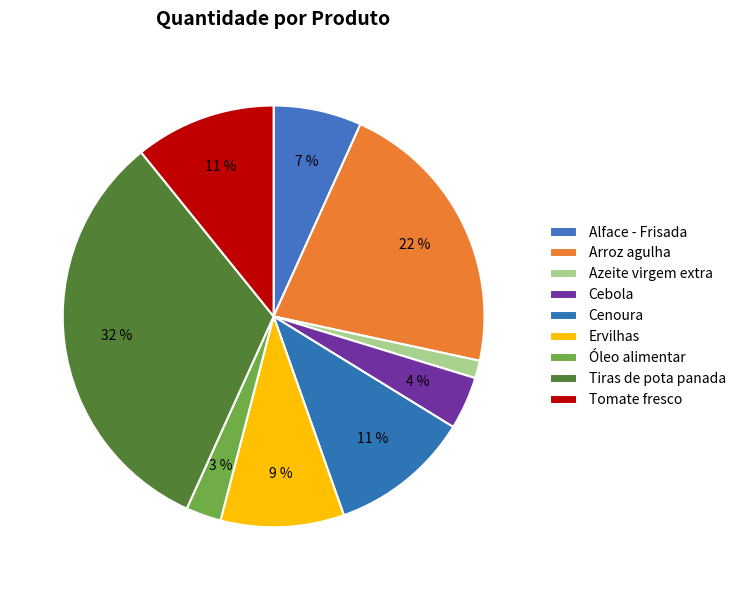

Which has a higher value, Tiras de pota panada or Óleo alimentar?

Tiras de pota panada